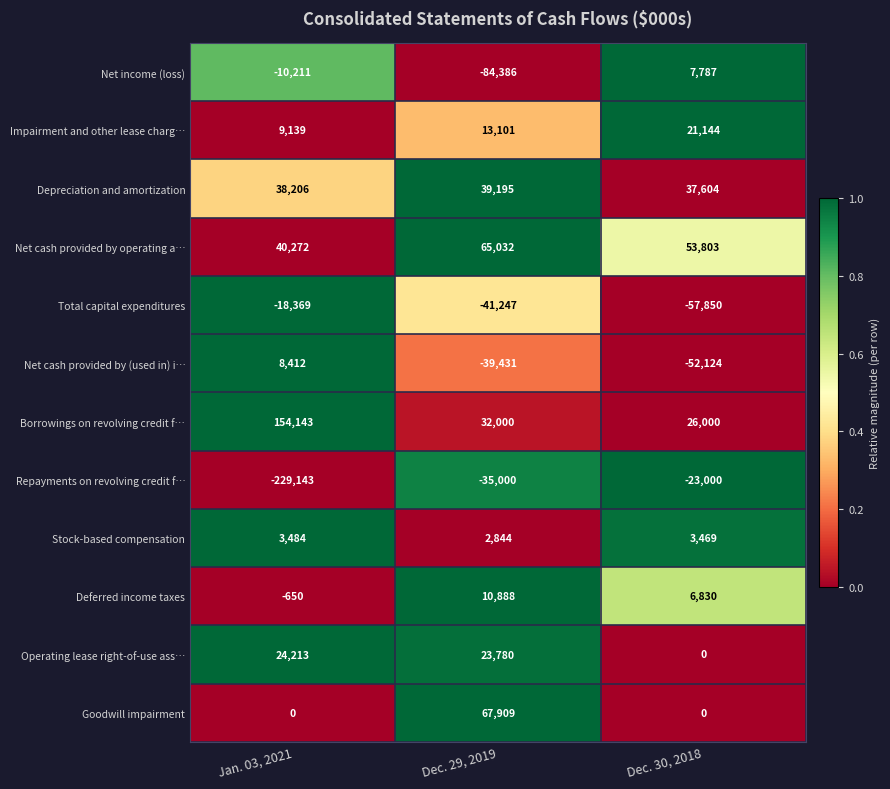

Rank the categories by Net cash provided by (used in) i… value from highest to lowest.

Jan. 03, 2021, Dec. 29, 2019, Dec. 30, 2018